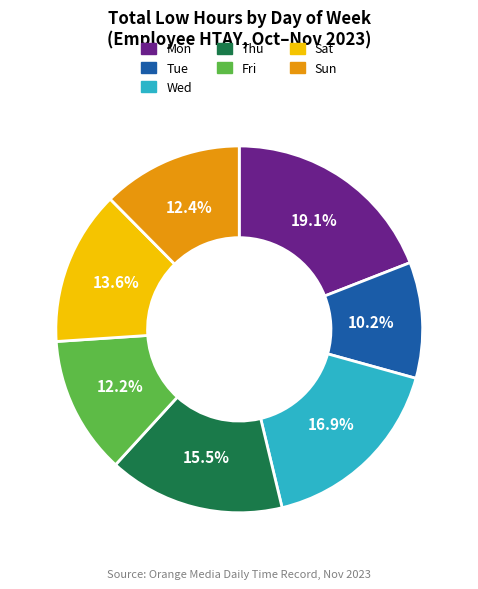

Which slice is the smallest?

Tue